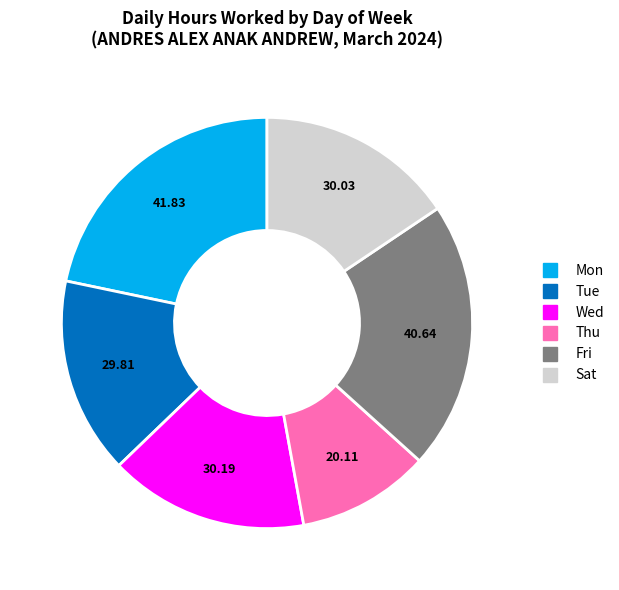

Is there any slice that represents more than half of the pie?

No